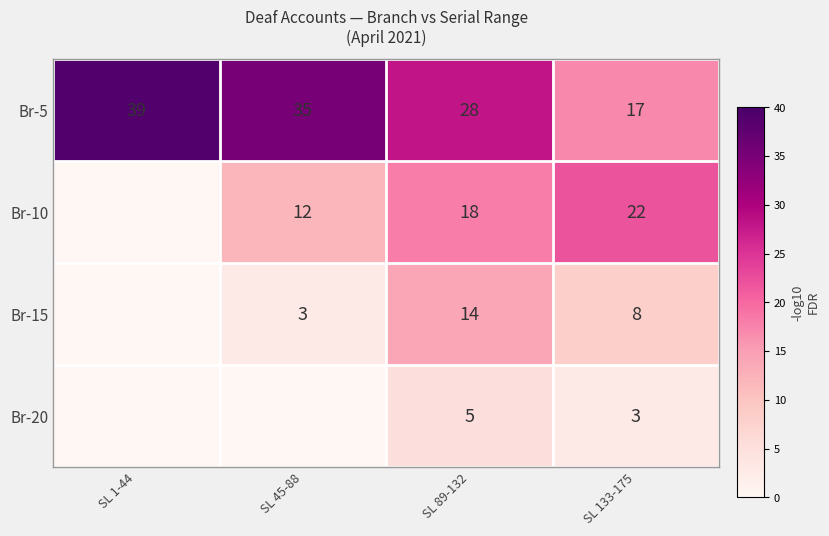

What is the spread (max minus min) of values at SL 1-44?

39